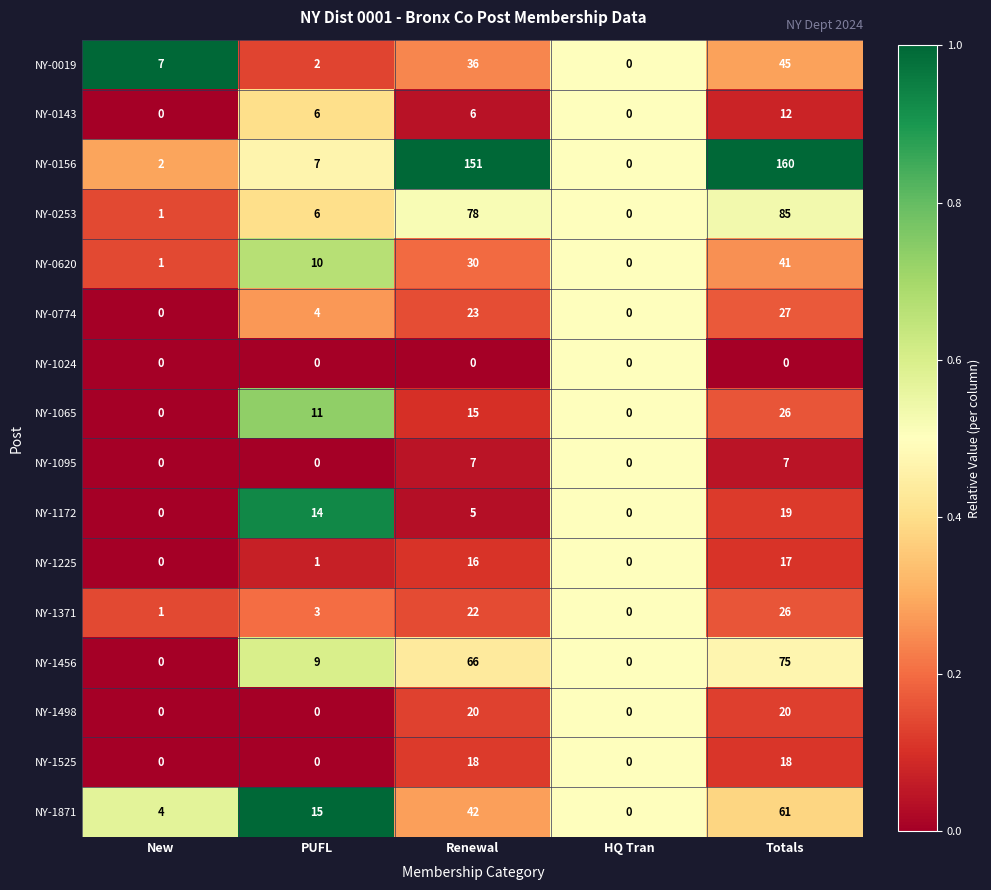

What is the highest value of the NY-0253 series?

85